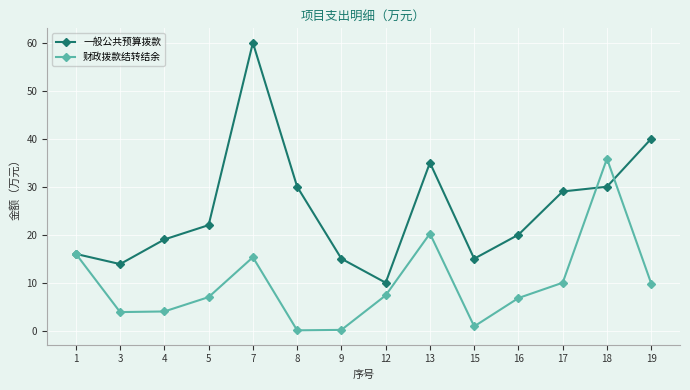

Which series has the largest range (max minus min)?

一般公共预算拨款